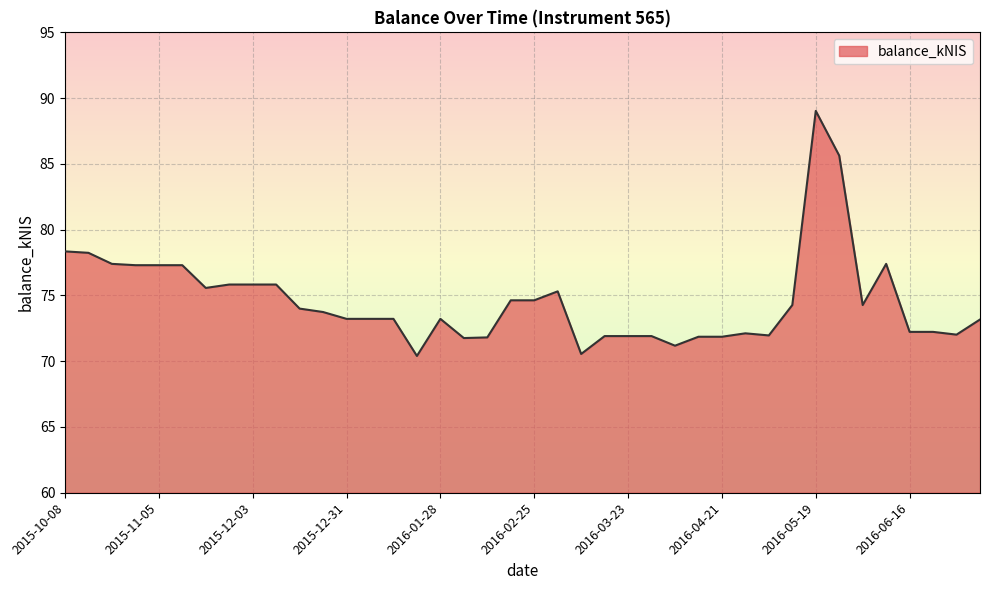

What is the minimum value shown in the chart?

70.4